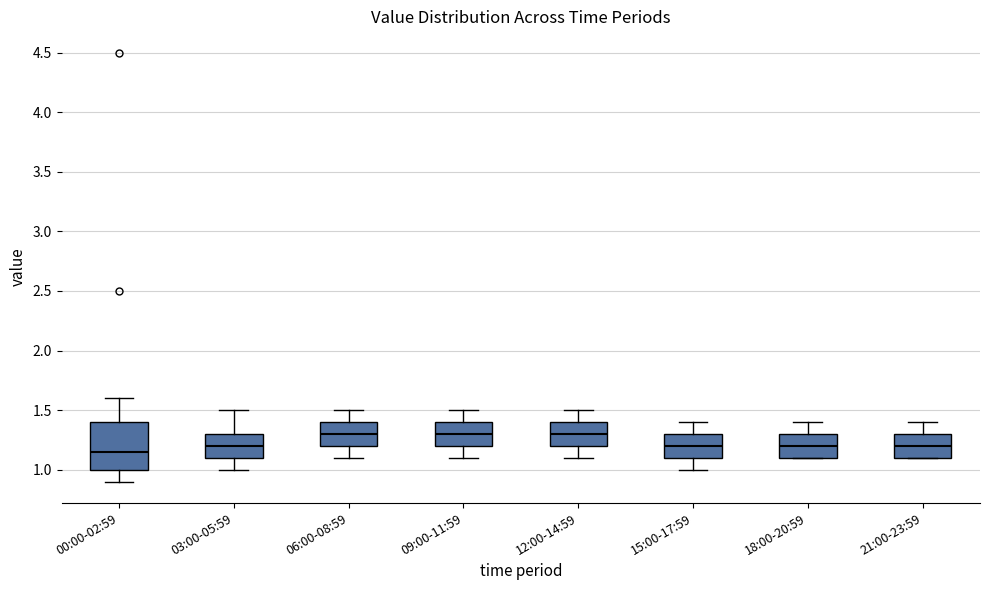

Where is the lower edge of the box for 18:00-20:59 on the y-axis? The values are not printed on the chart, so give them approximately, as read against the axis.

1.10